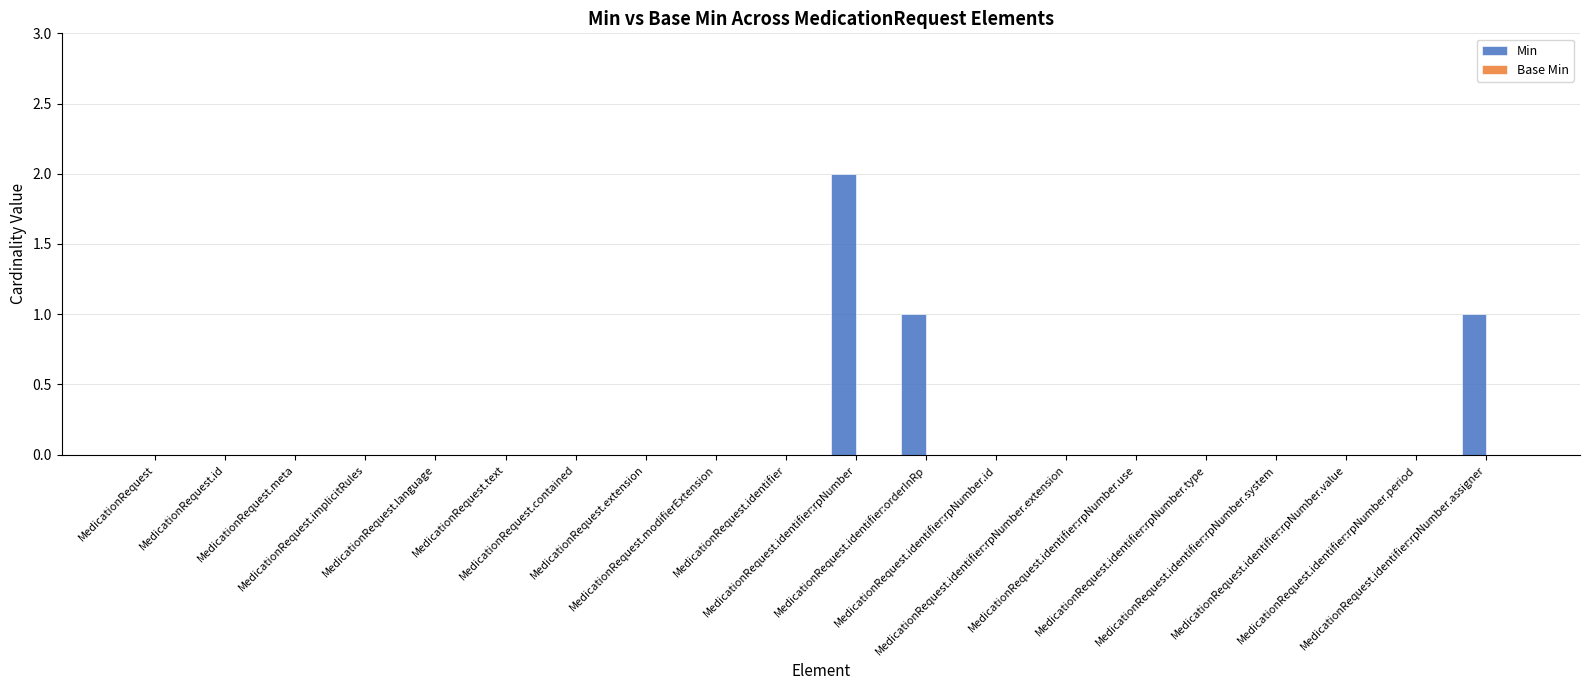

Are the bars horizontal?

No